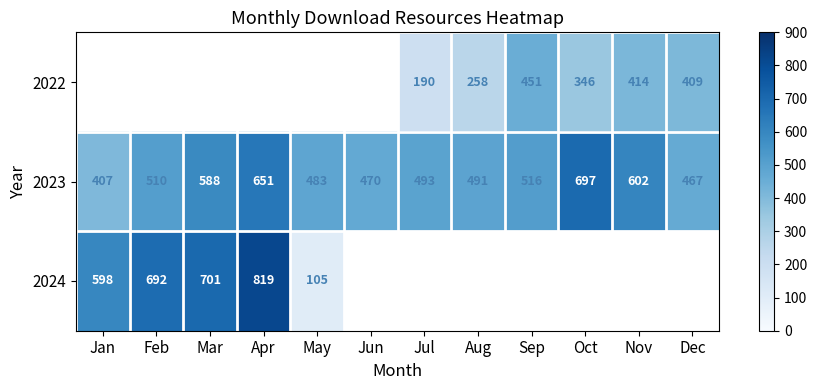

What is the greatest value displayed?

819